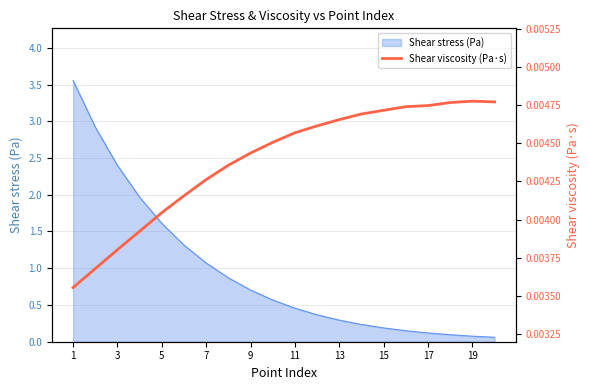

True or false: Shear stress (Pa) has a value of 2.4 at 3.

True